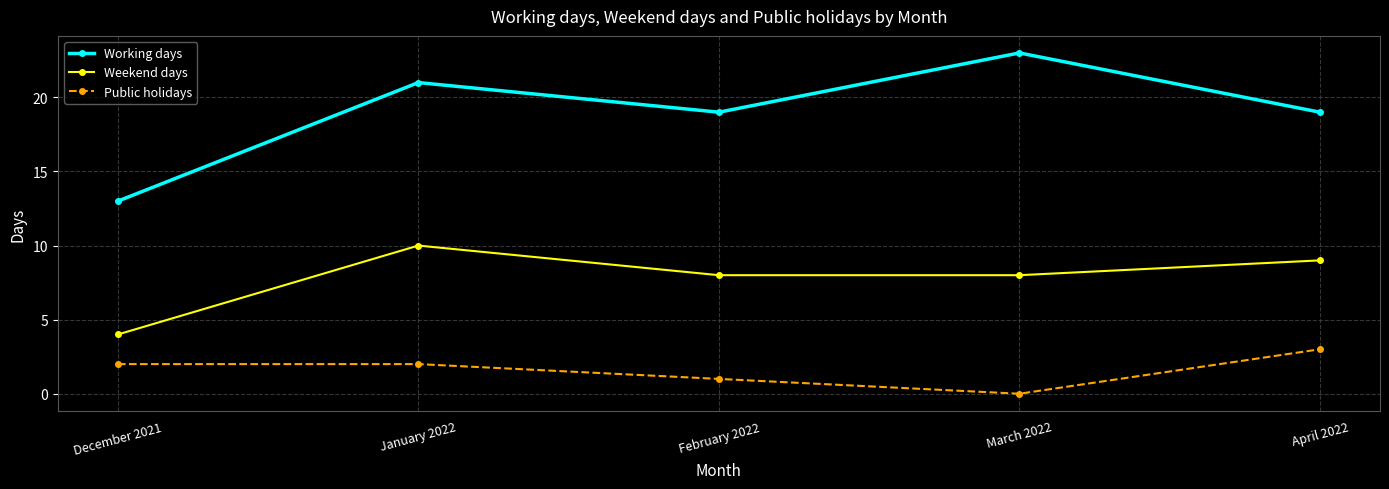

Which series has the widest spread of values?

Working days